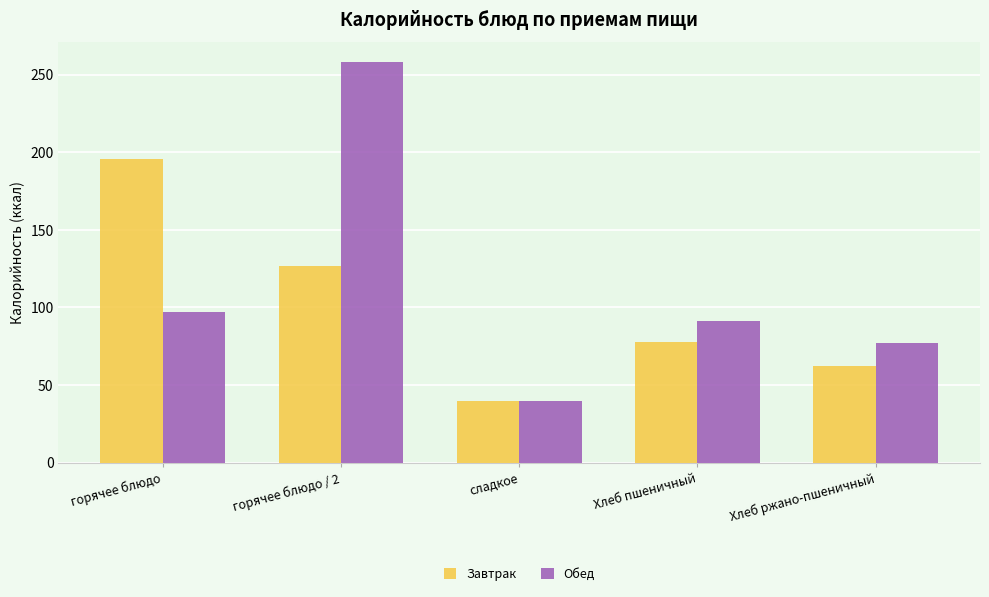

What are all the series names shown in the legend?

Завтрак, Обед